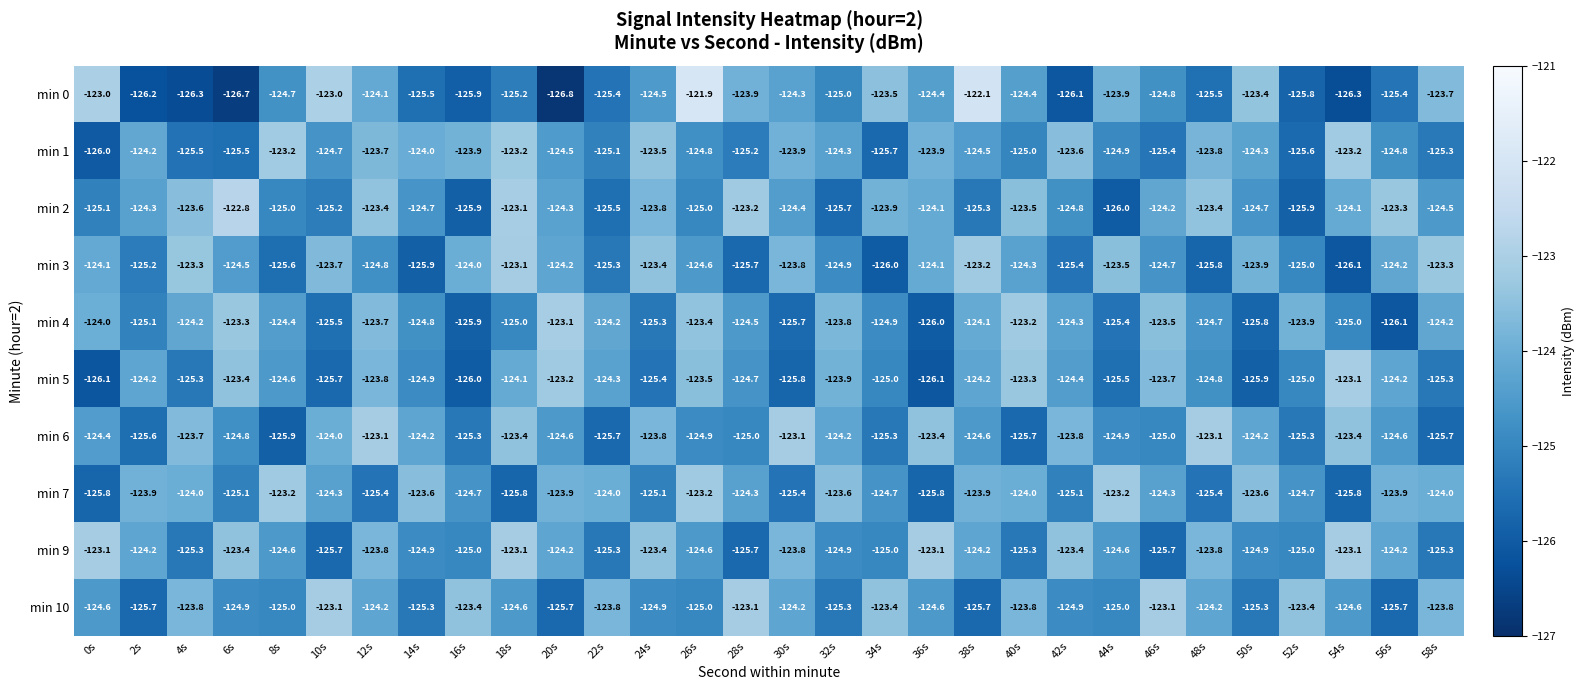

Which series has the largest total across all categories?

min 9